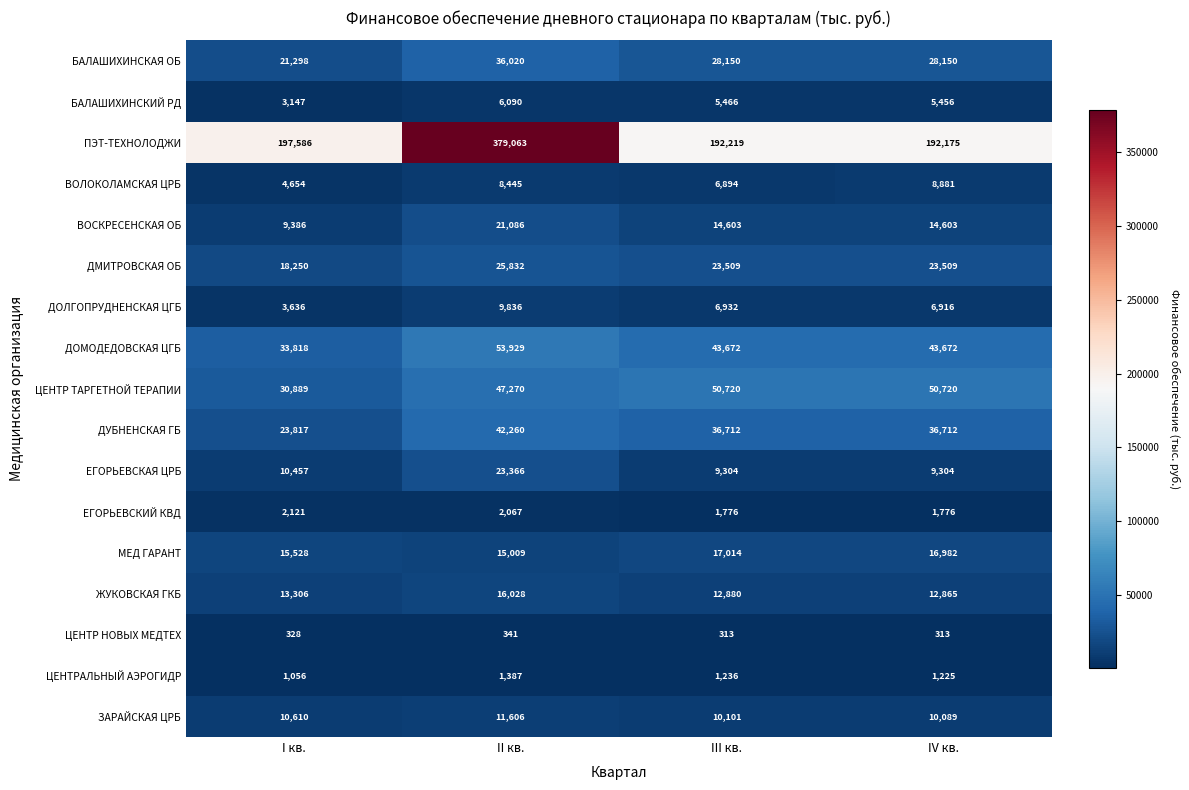

Is it true that ЕГОРЬЕВСКИЙ КВД equals 2396 at IV кв.?

False